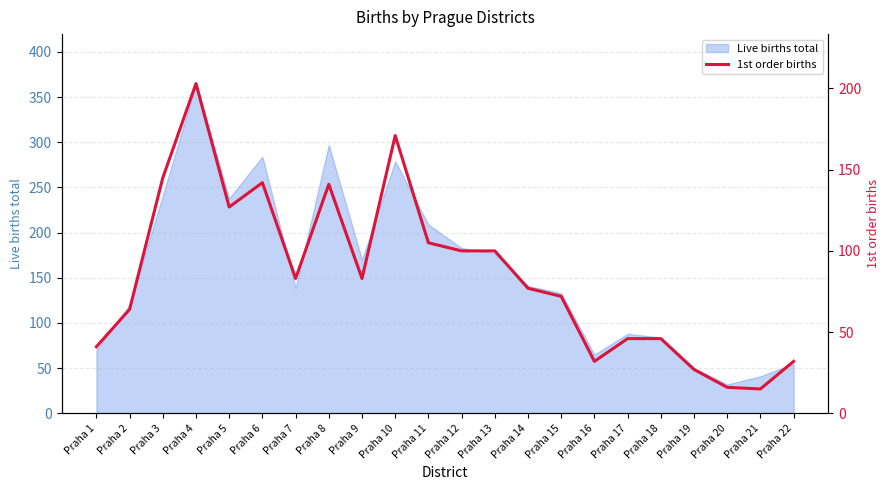

What is the greatest value displayed?

203